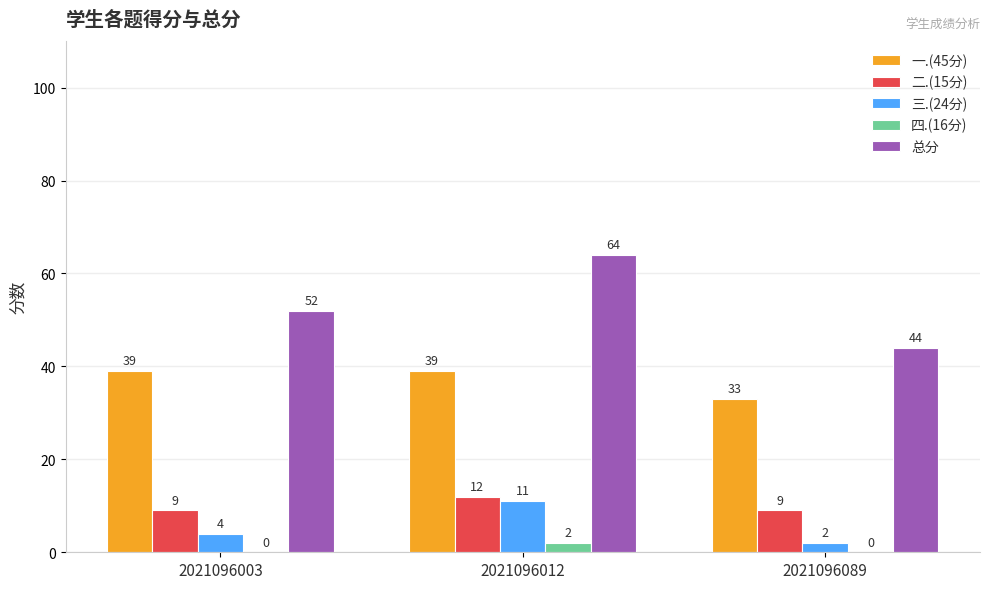

What is the sum of all 四.(16分) values?

2